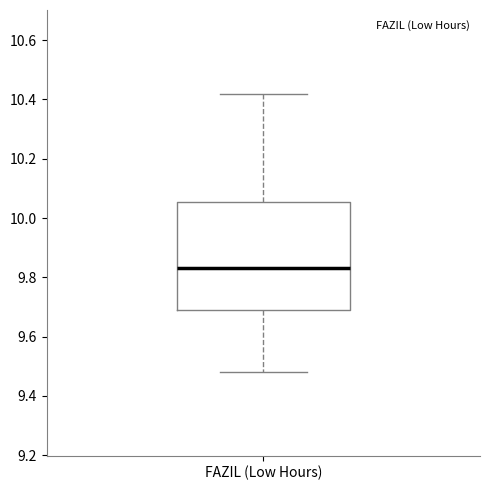

Transcribe this box plot: give where the median line is, the range the box spans, and where the two whiskers end, as read against the y-axis. The values are not printed on the chart, so give them approximately, as read against the axis.

median 9.84, box 9.70 to 10.06, whiskers 9.48 to 10.42